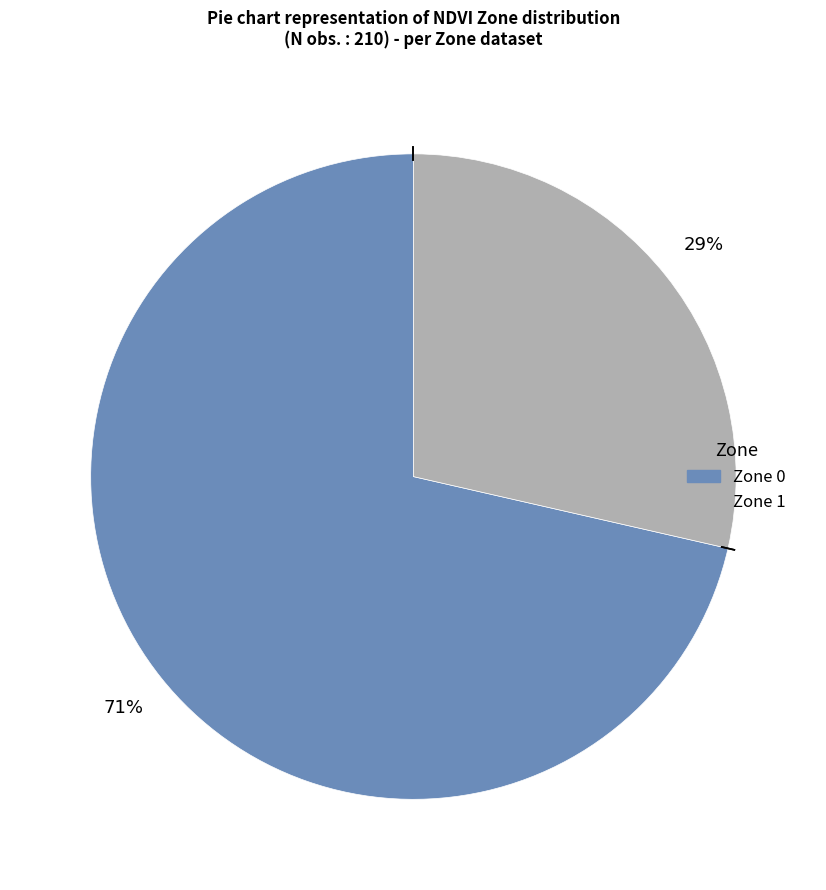

To the nearest percent, what portion does Zone 1 represent?

29%